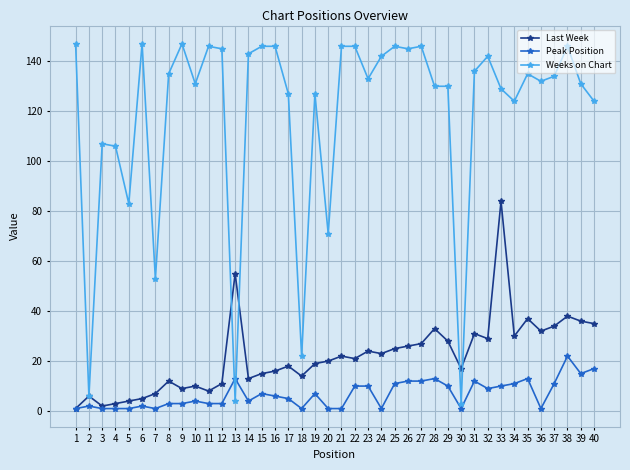

What are all the series names shown in the legend?

Last Week, Peak Position, Weeks on Chart